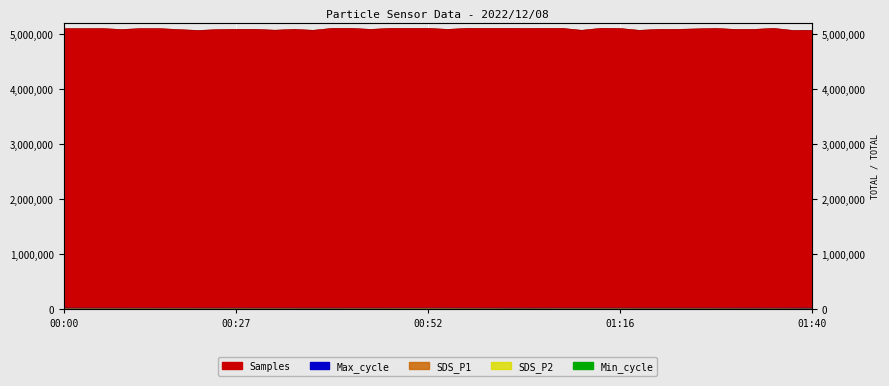

How many interior local valleys does the Samples series have?

13